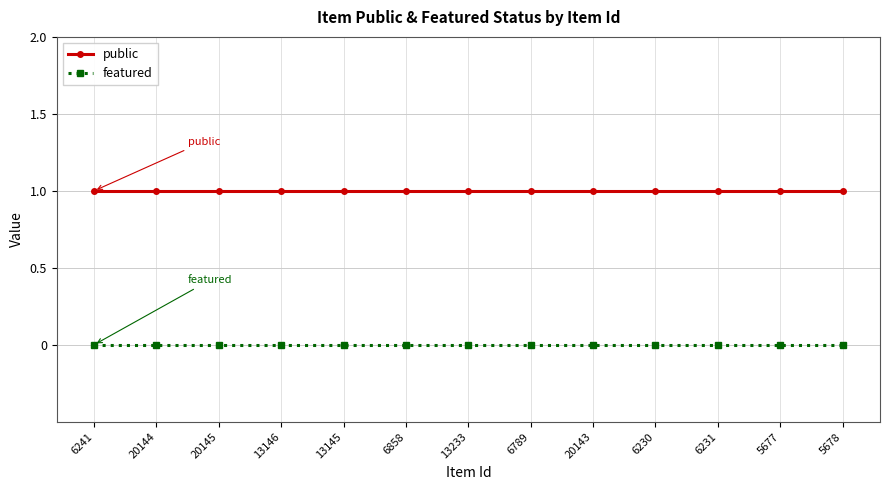

Is the value of featured at 6230 greater than the value of public at 5678?

No